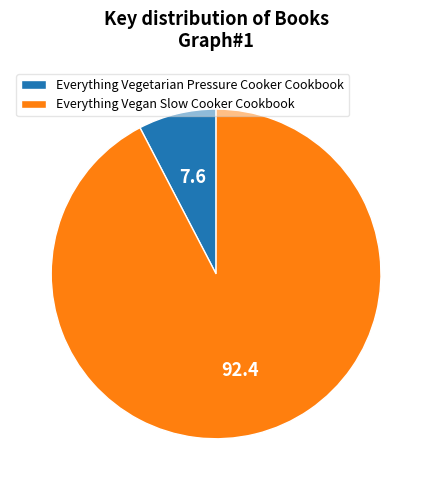

Is the sum of Everything Vegan Slow Cooker Cookbook and Everything Vegetarian Pressure Cooker Cookbook greater than half?

Yes